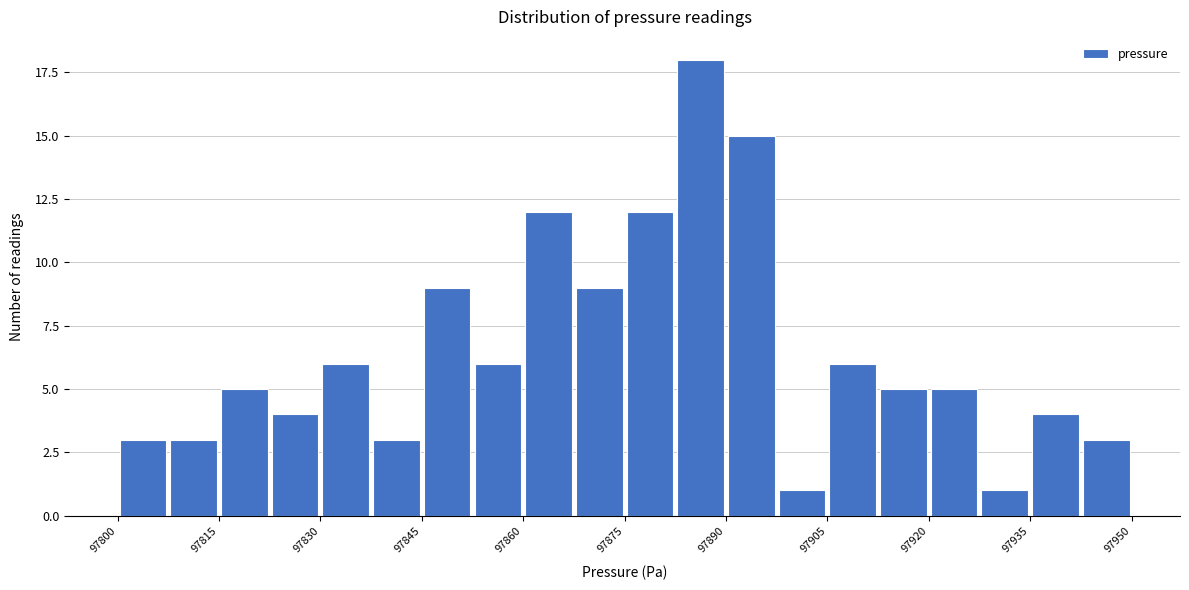

Around what value on the x-axis is the tallest bar? Give the approximate position of its centre, as read against the axis.

97886